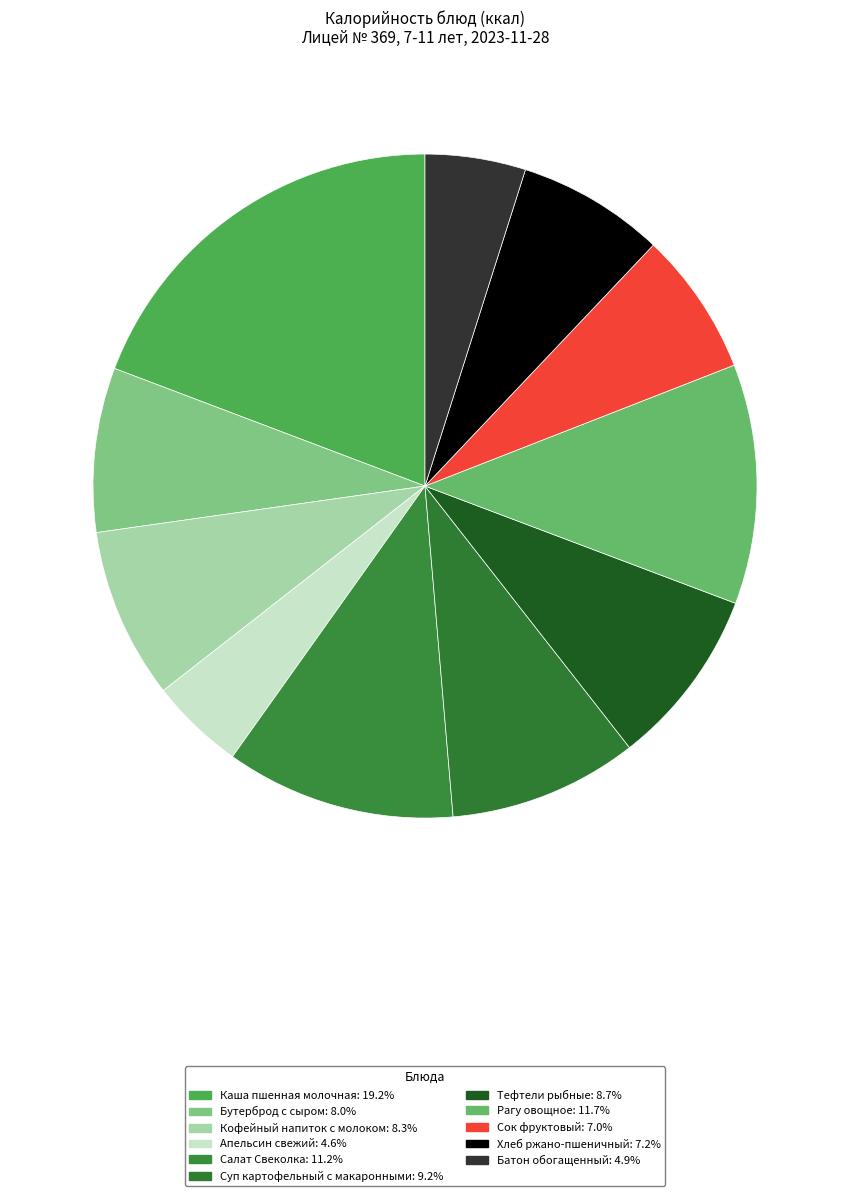

What is the smallest slice in the pie chart?

Апельсин свежий